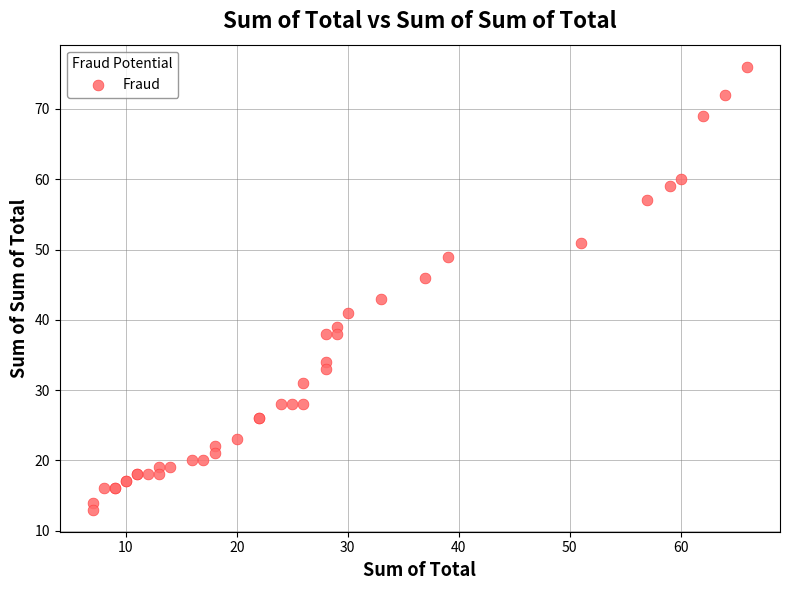

What Y value in the scatter plot is closest to 44?

43